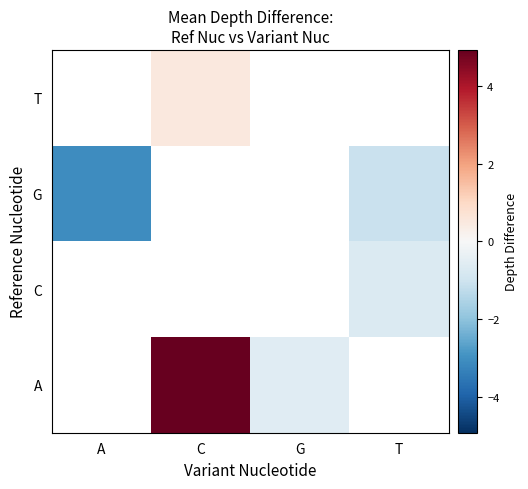

List the series in order of their overall mean, lowest first.

A, C, G, T